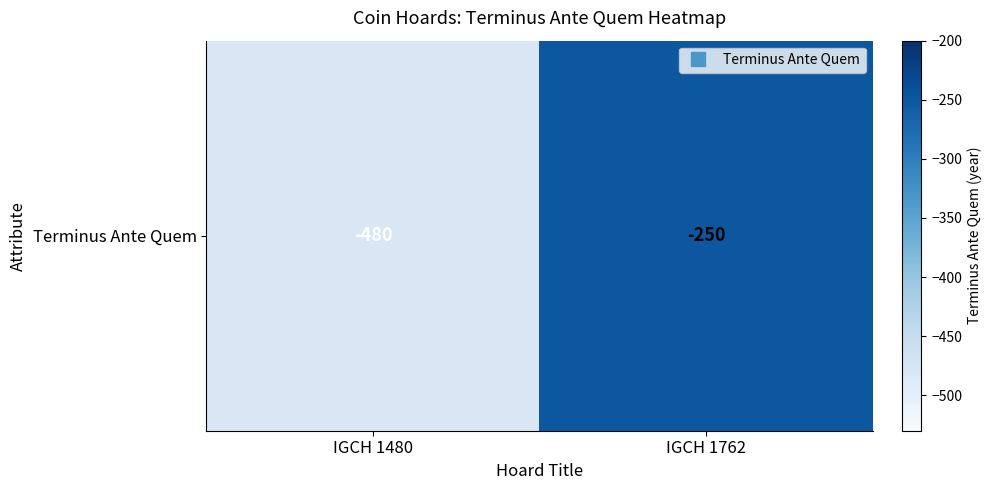

Is it true that the value at IGCH 1762 is -382?

False